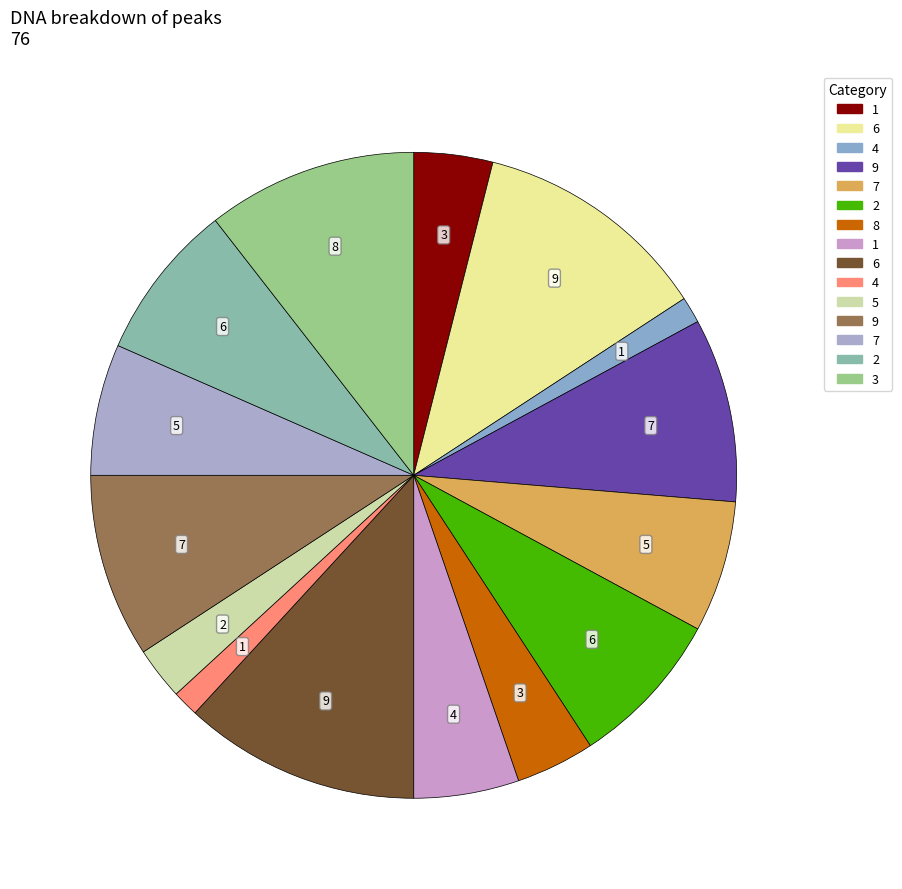

How many slices are in this pie chart?

15